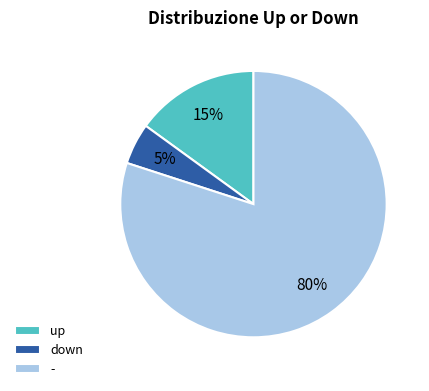

The up slice represents 1% of the pie. True or false?

False